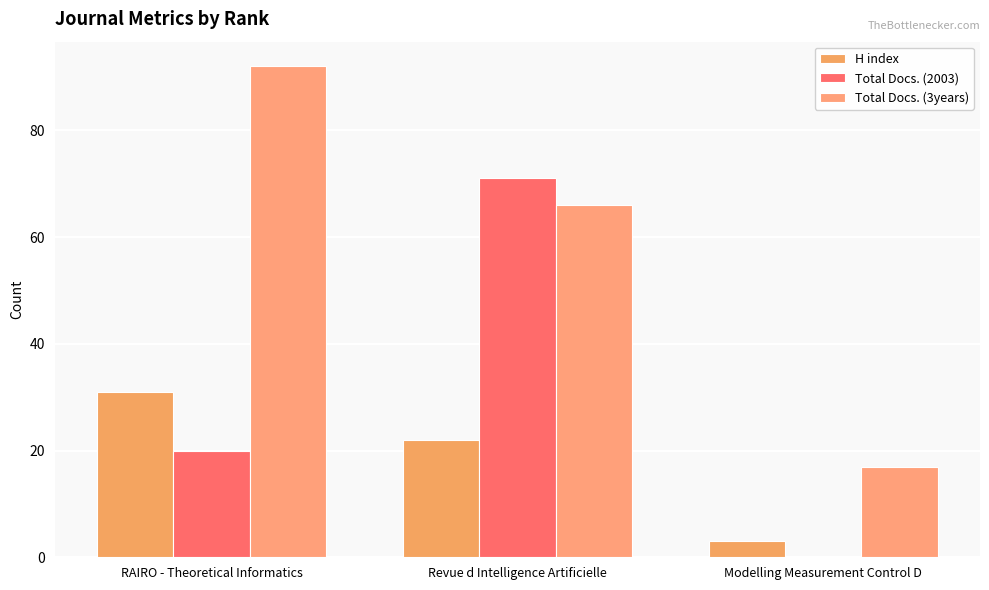

At which label does Total Docs. (2003) reach its peak?

Revue d Intelligence Artificielle